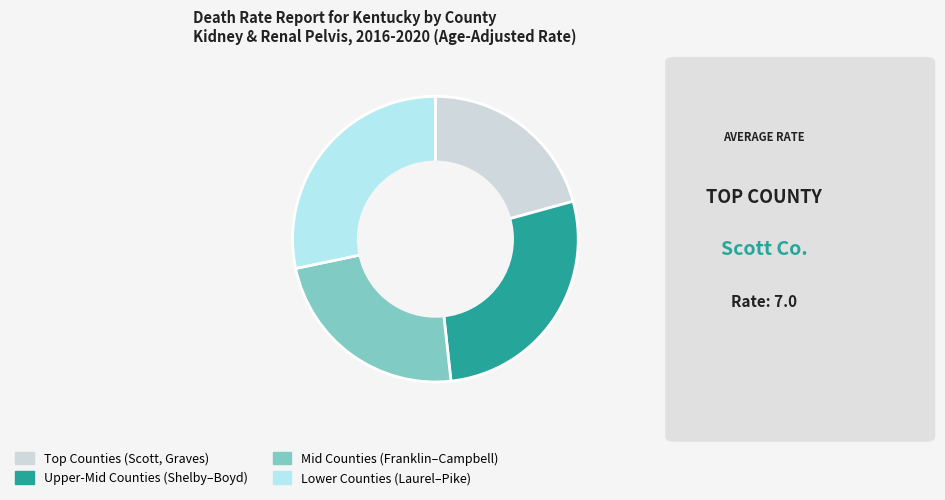

What is the smallest slice in the pie chart?

Top Counties (Scott, Graves)